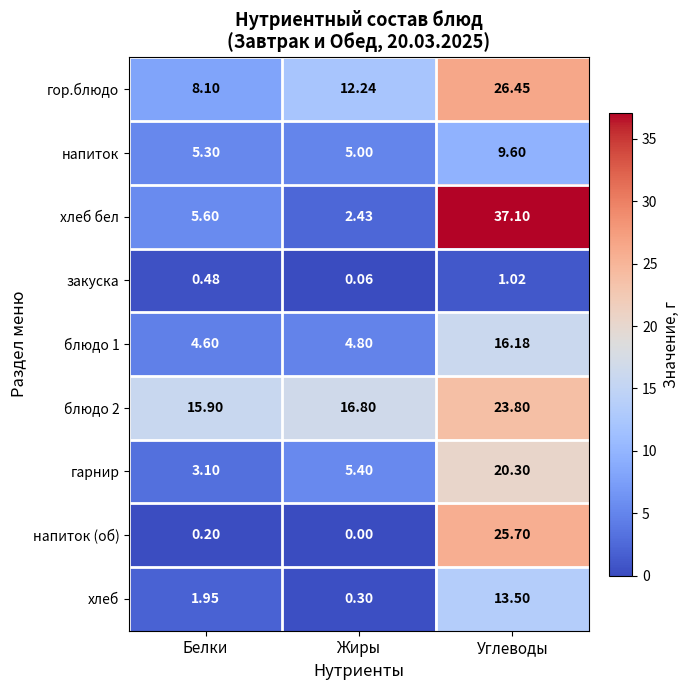

At which label does блюдо 2 first exceed 16?

Жиры